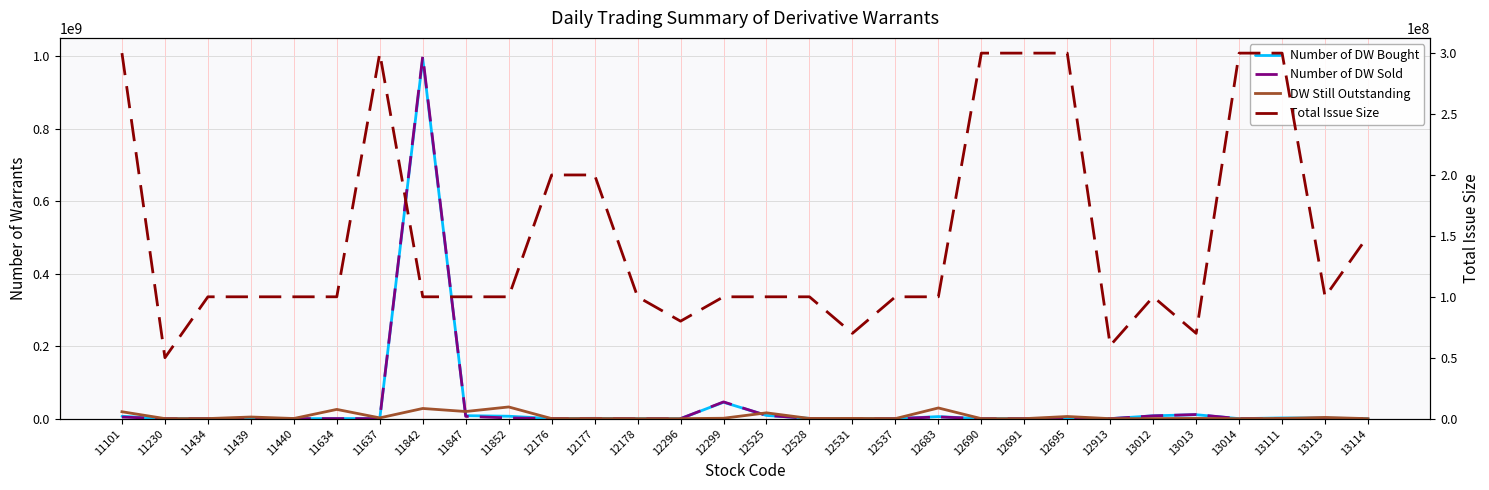

True or false: DW Still Outstanding has a value of 646000 at 13013.

True